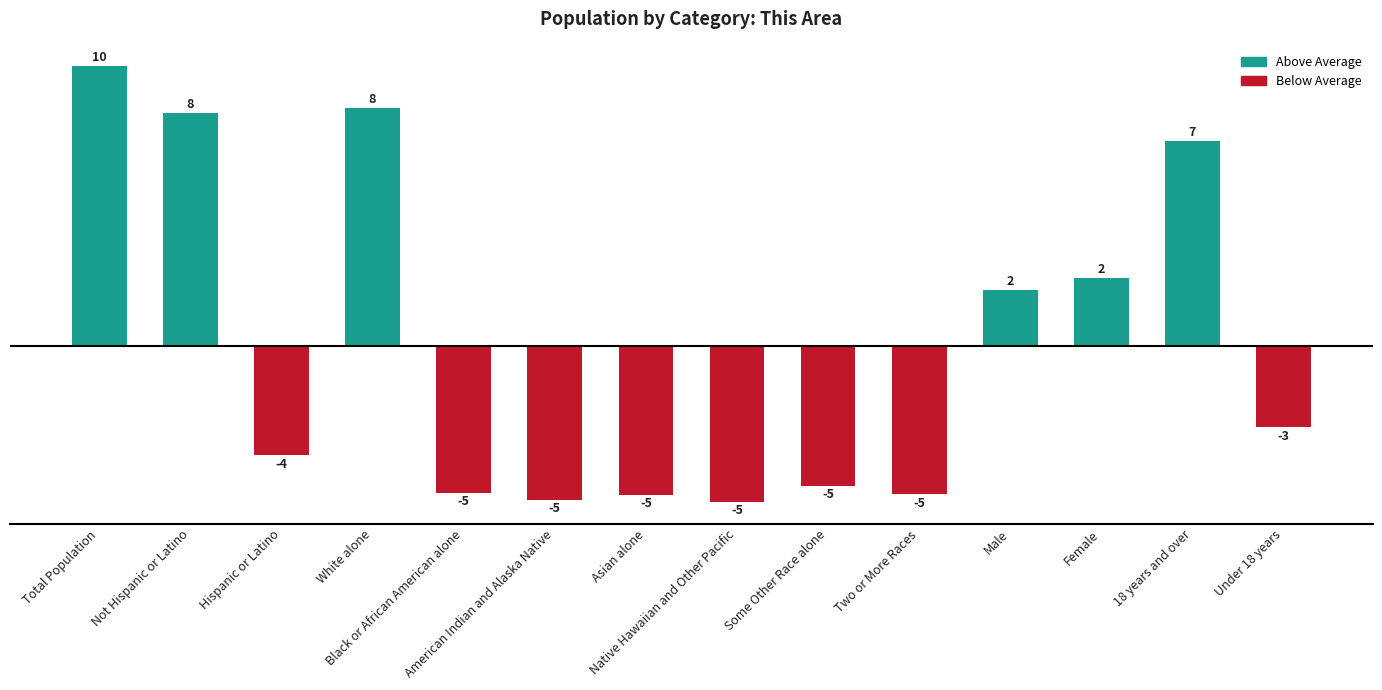

Are the bars horizontal?

No